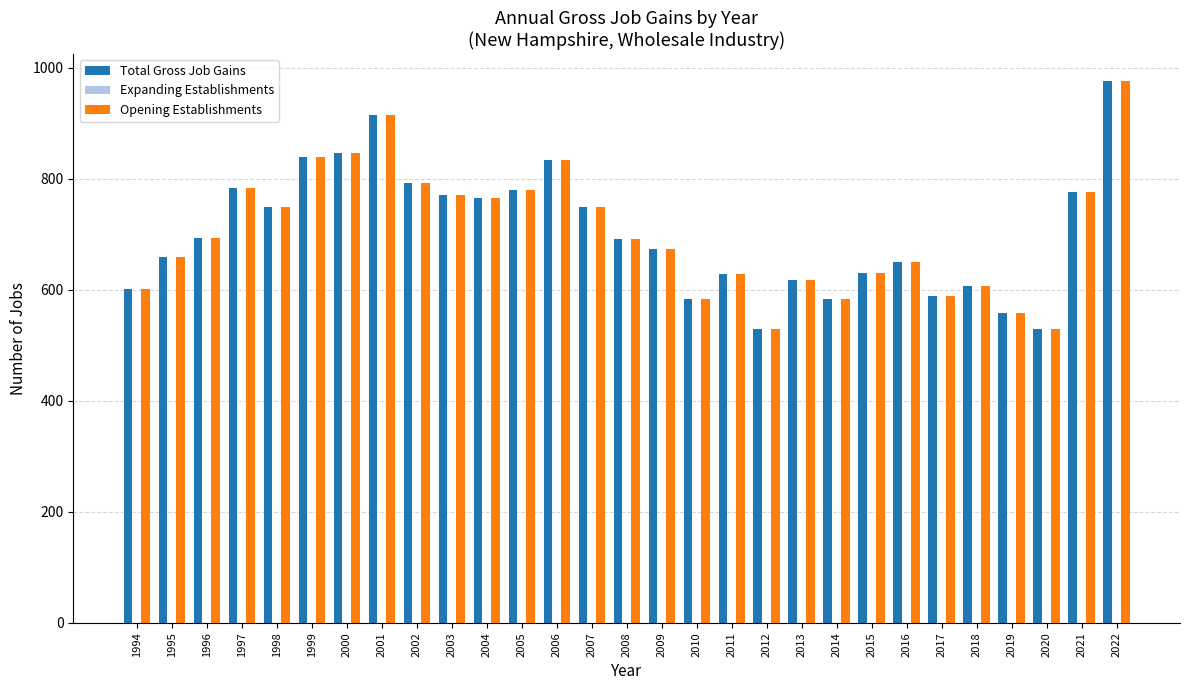

How many bars are there in each group?

2